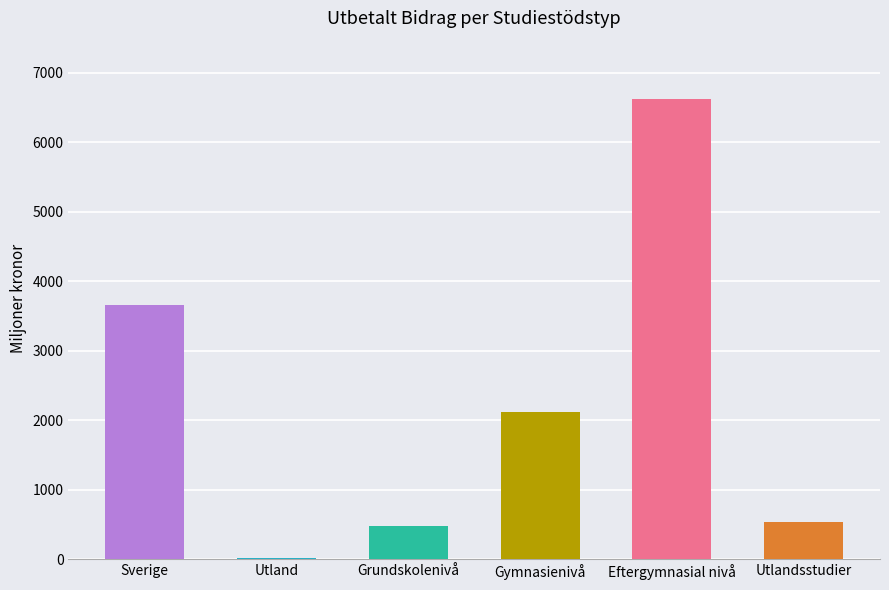

What is the difference between the maximum and minimum values?

6611.1